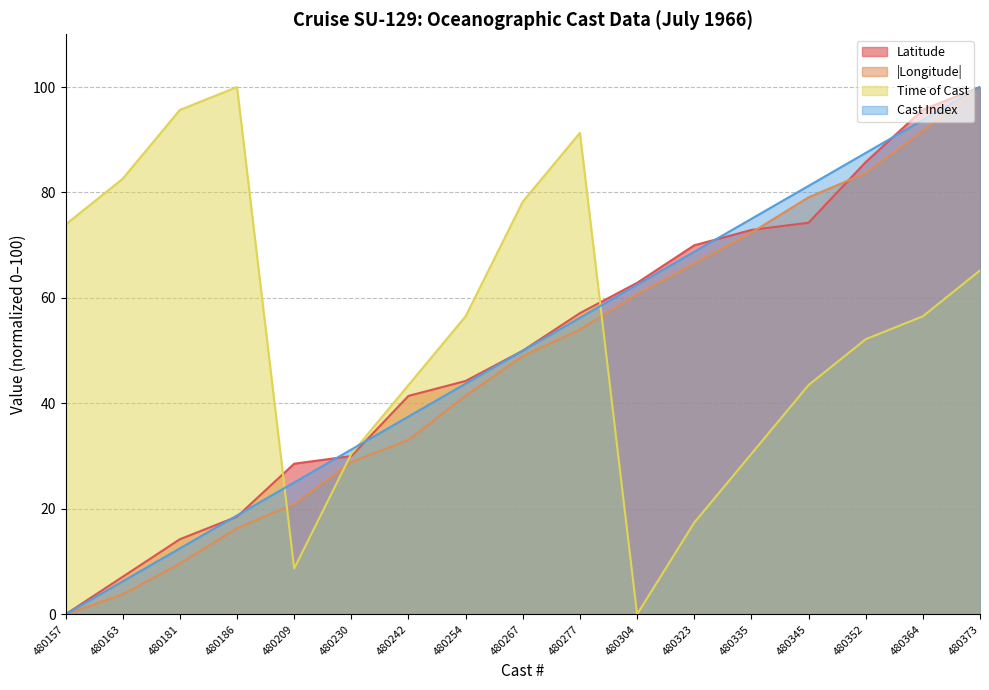

After their last crossing, which series has the higher values: July or Longitude?

Longitude